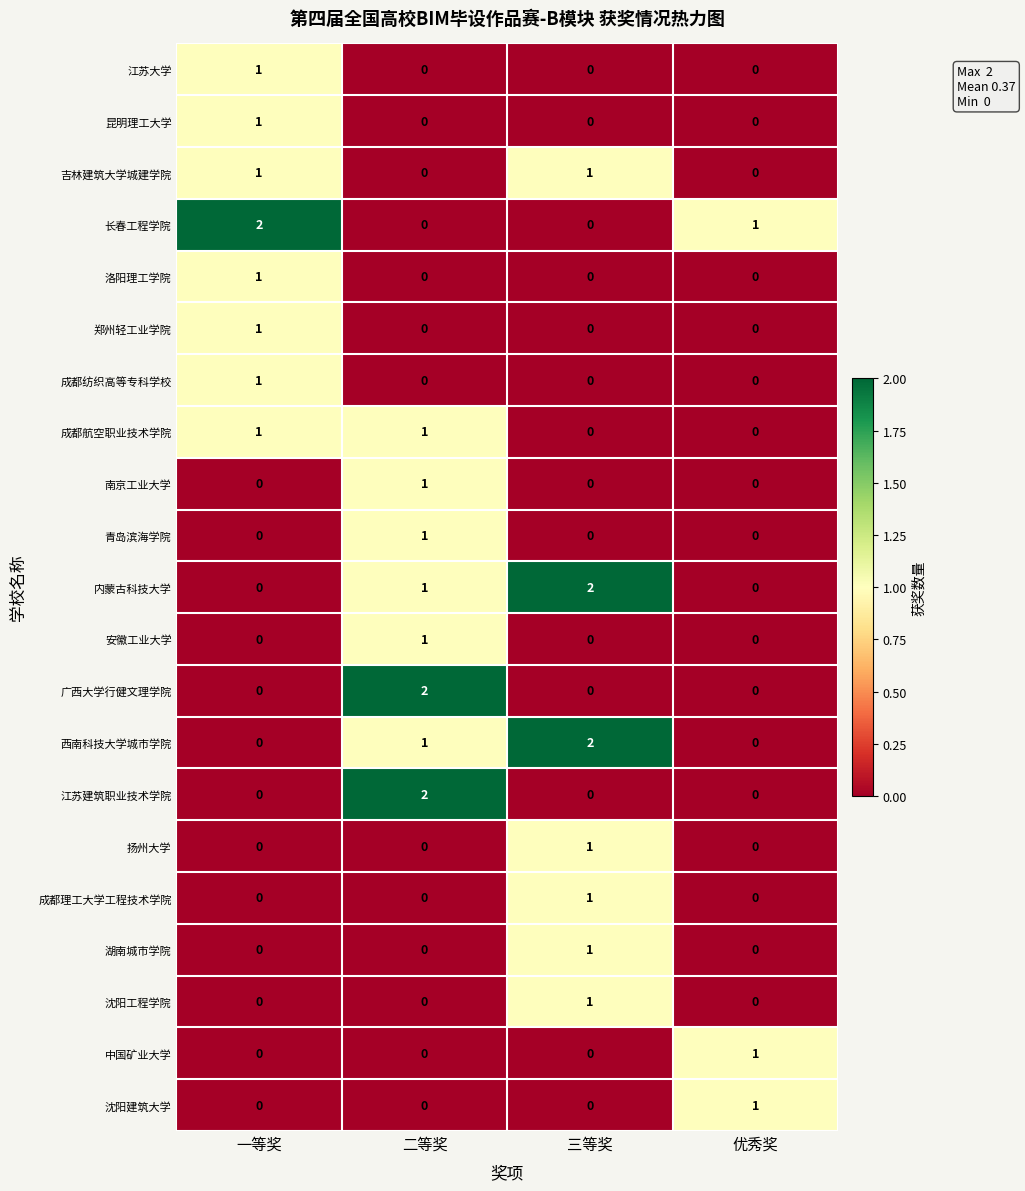

Is the value of 中国矿业大学 at 二等奖 greater than the value of 沈阳工程学院 at 三等奖?

No